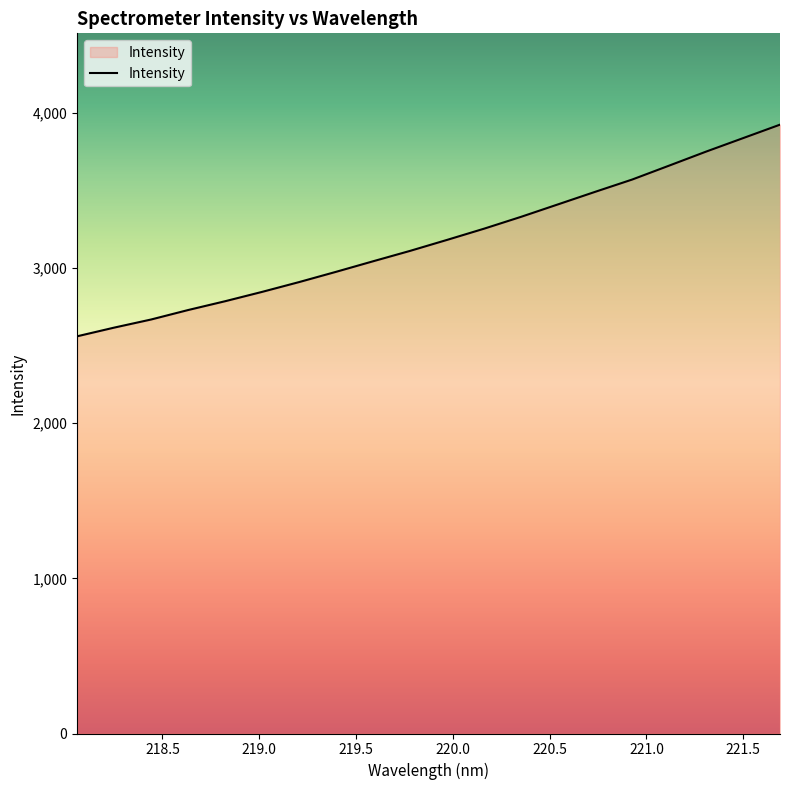

What is the smallest value displayed?

2560.3